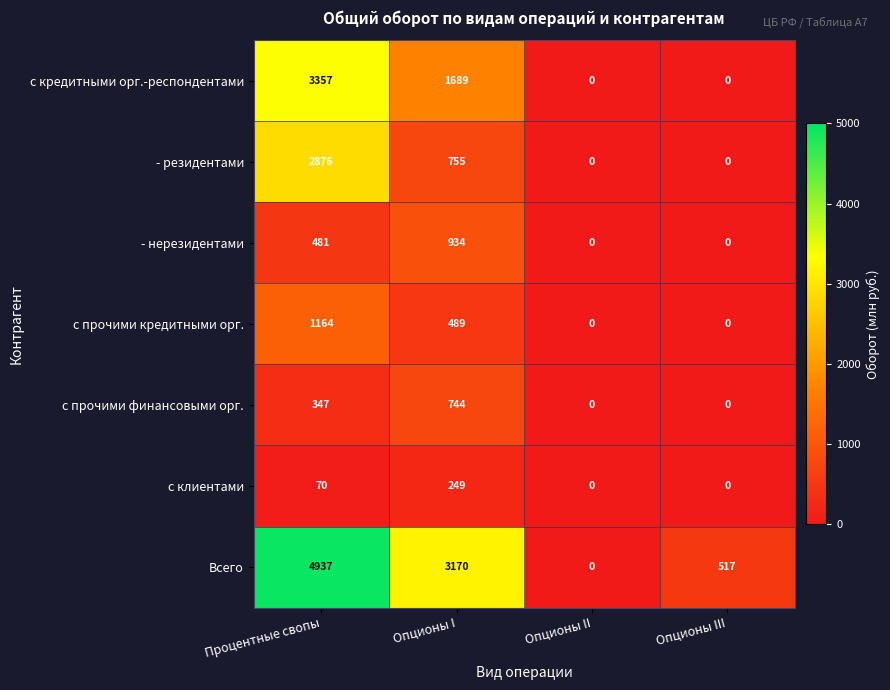

Is it true that с кредитными орг.-респондентами equals 0 at Опционы II?

True